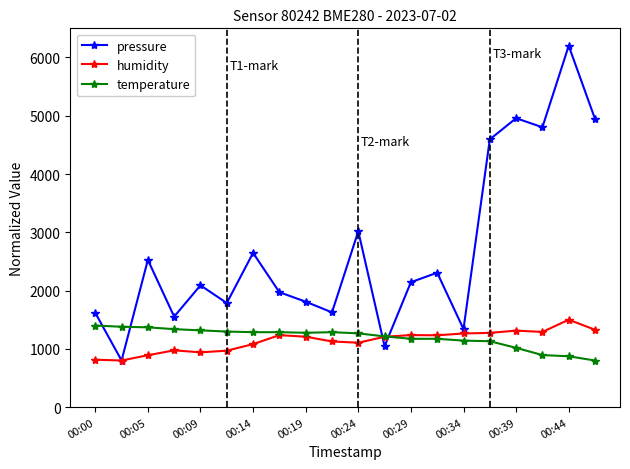

What is the minimum value for humidity?

800.0